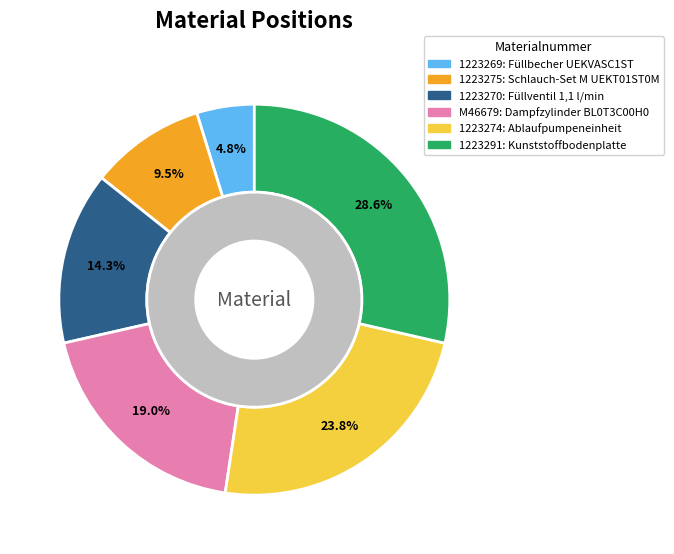

What percentage is NOT represented by 1223269?

95.2%